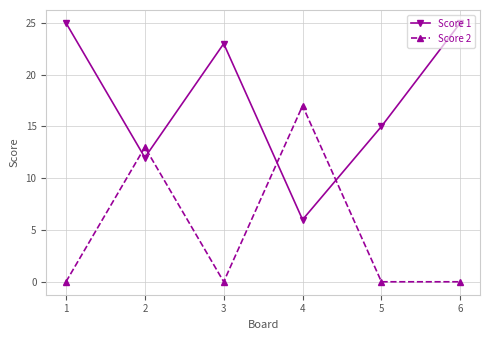

The Score 1 series shows 6 at 3. True or false?

False